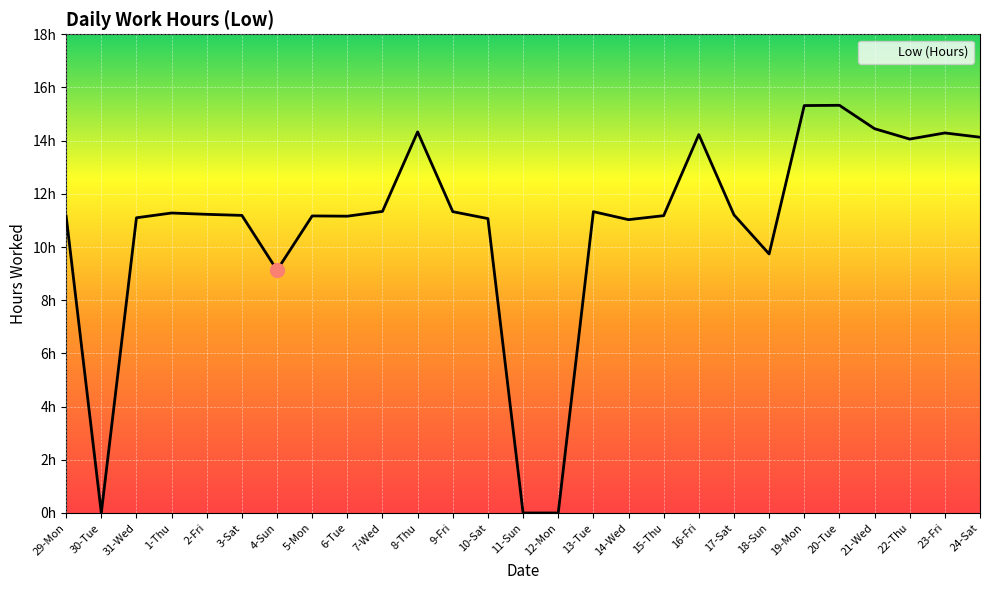

At which category does the chart reach its minimum across all series?

30-Tue